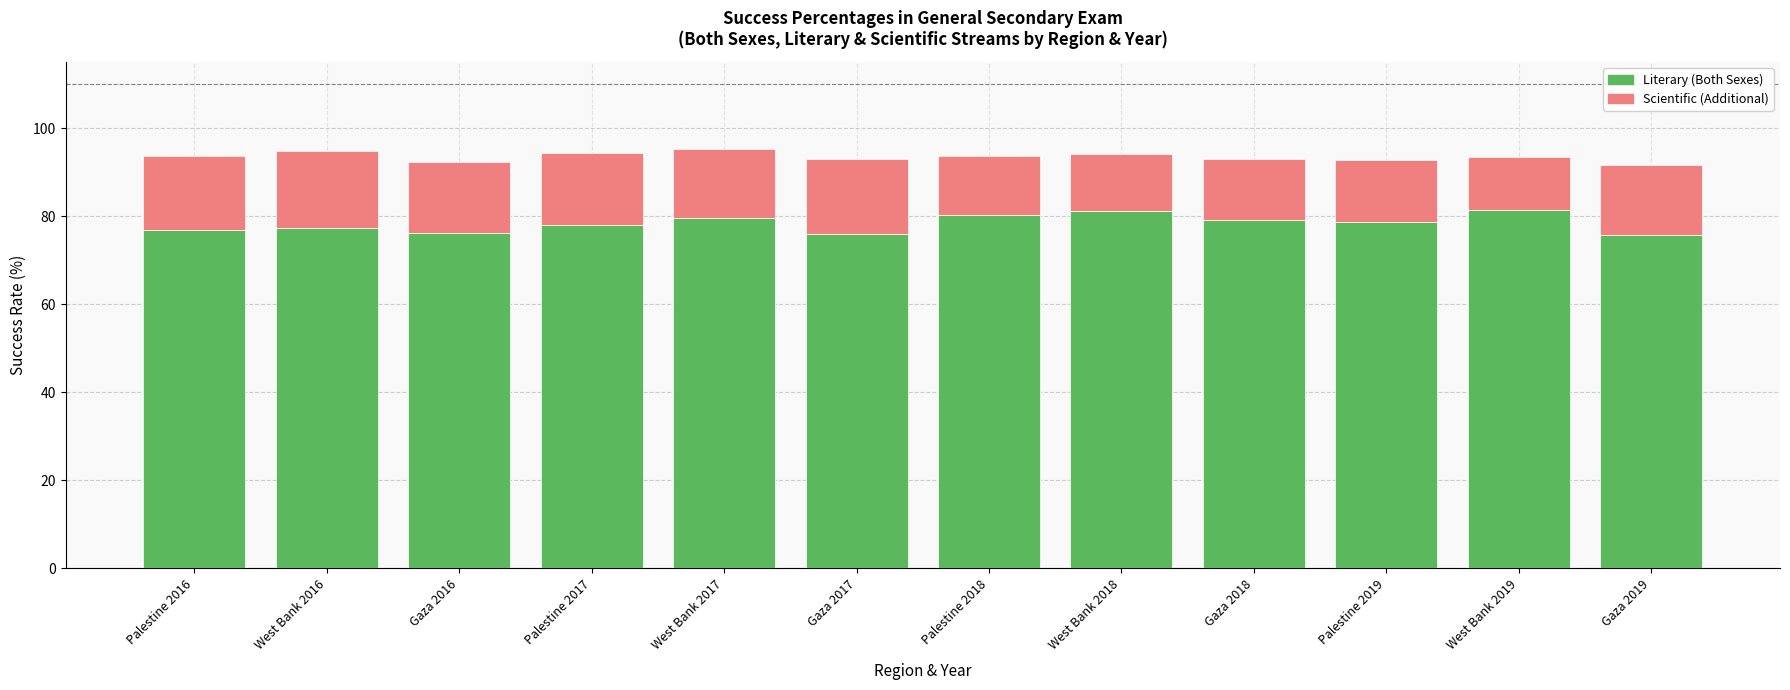

What is the total value across all series at West Bank 2019?

93.5